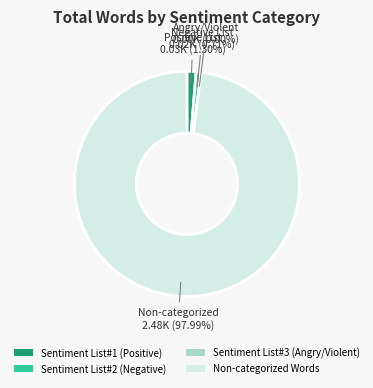

Which category has the biggest portion of the pie?

Non-categorized Words